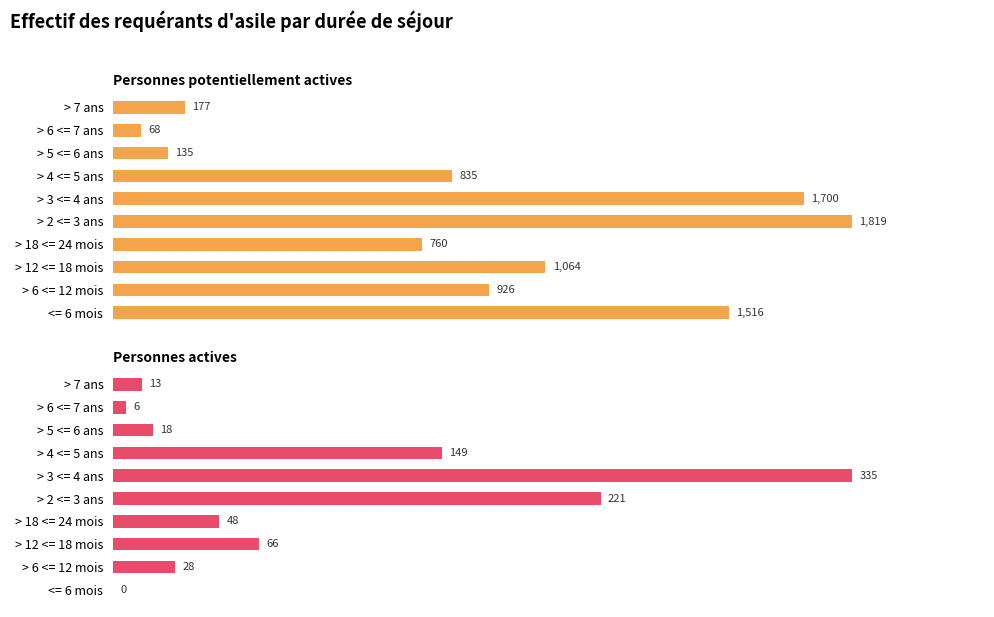

Read the Personnes actives value at 5.

335